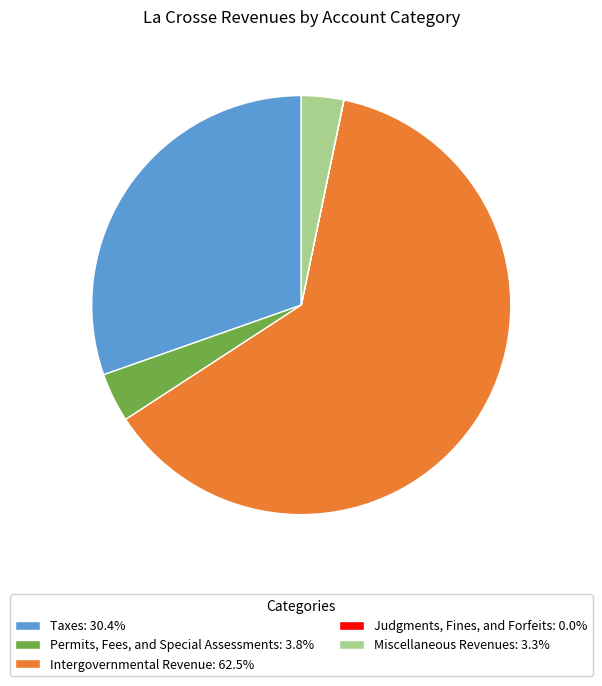

Is Intergovernmental Revenue: 62.5% the majority of the pie?

Yes